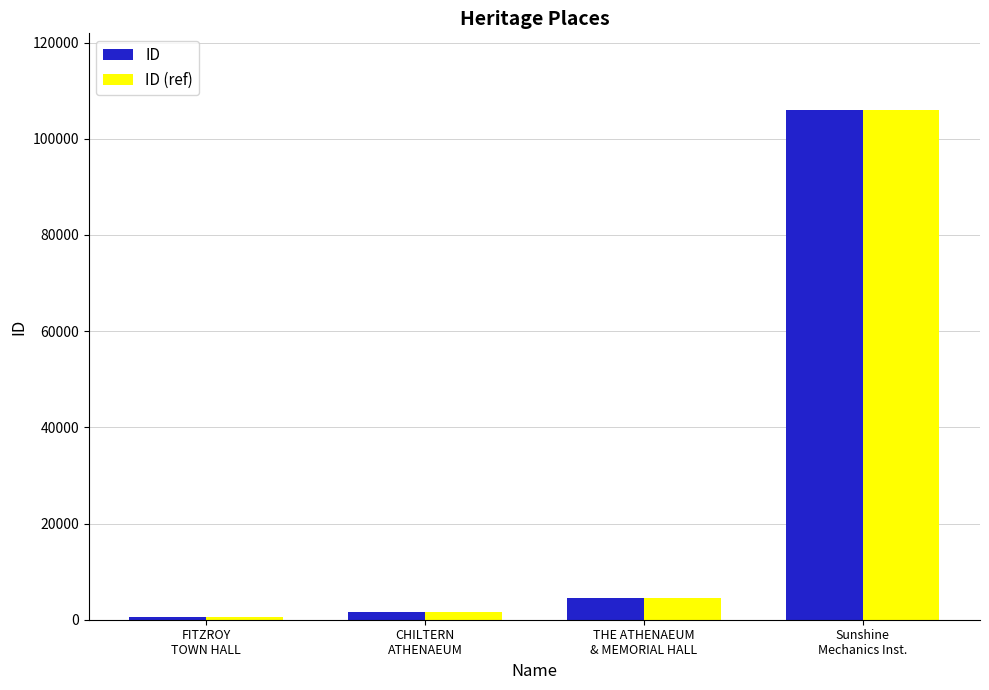

Is it true that ID equals 1570 at CHILTERN
ATHENAEUM?

True